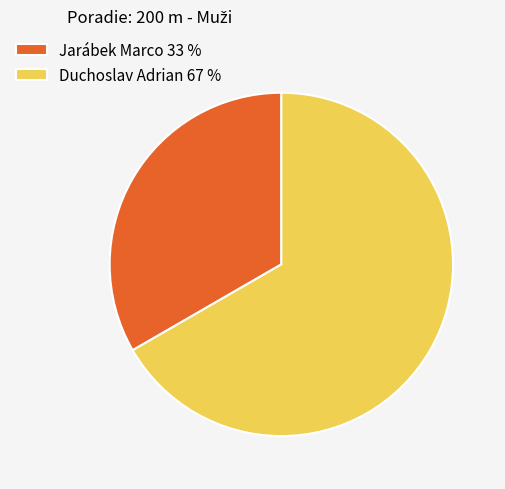

Count the number of slices in the pie.

2